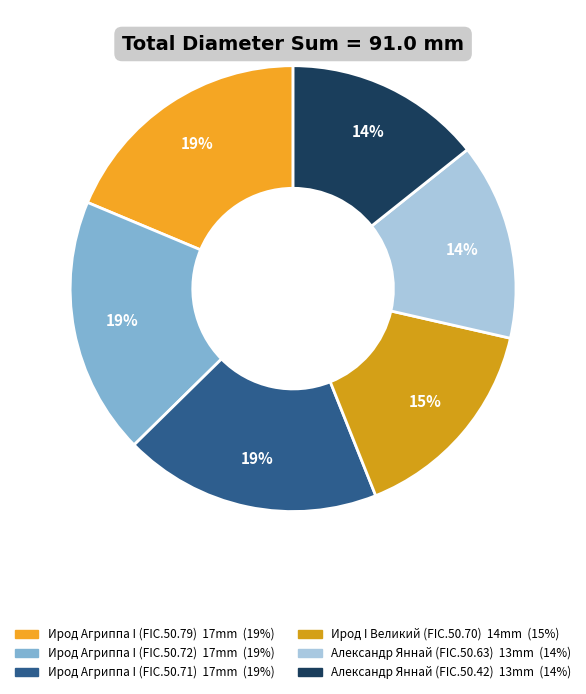

How many segments does this pie chart have?

6